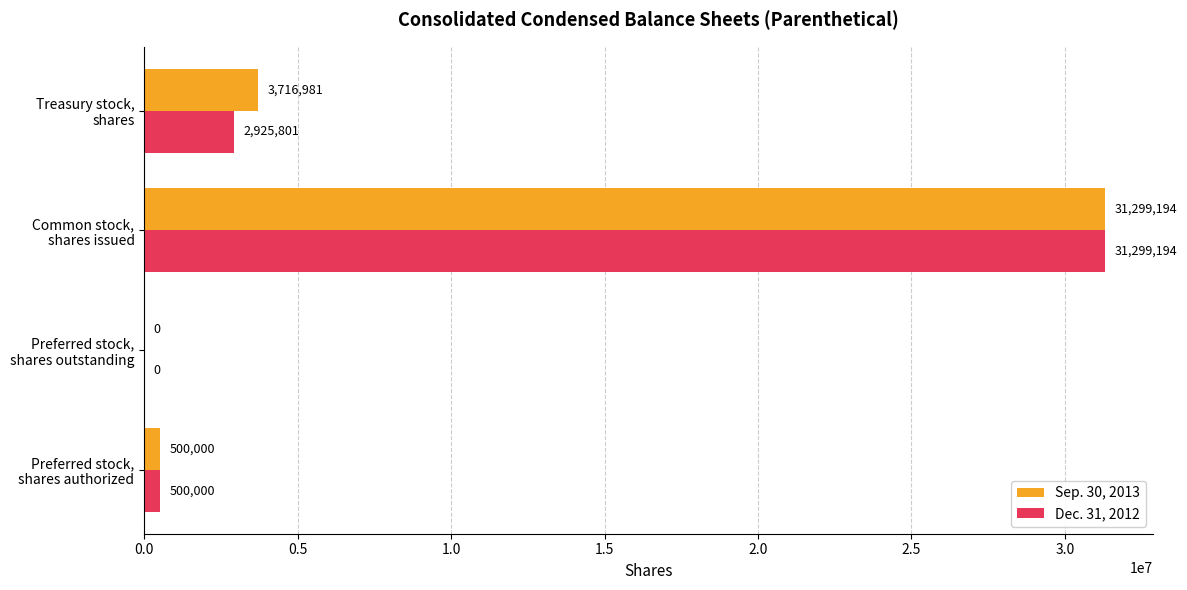

How many data points does each series have?

4